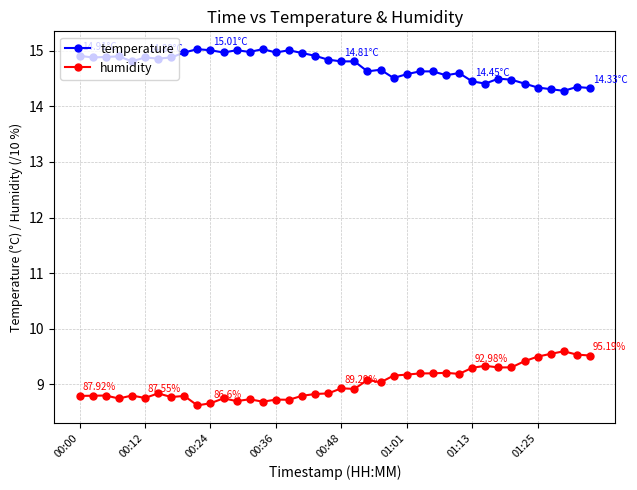

Is this an area chart (filled region under the line)?

No